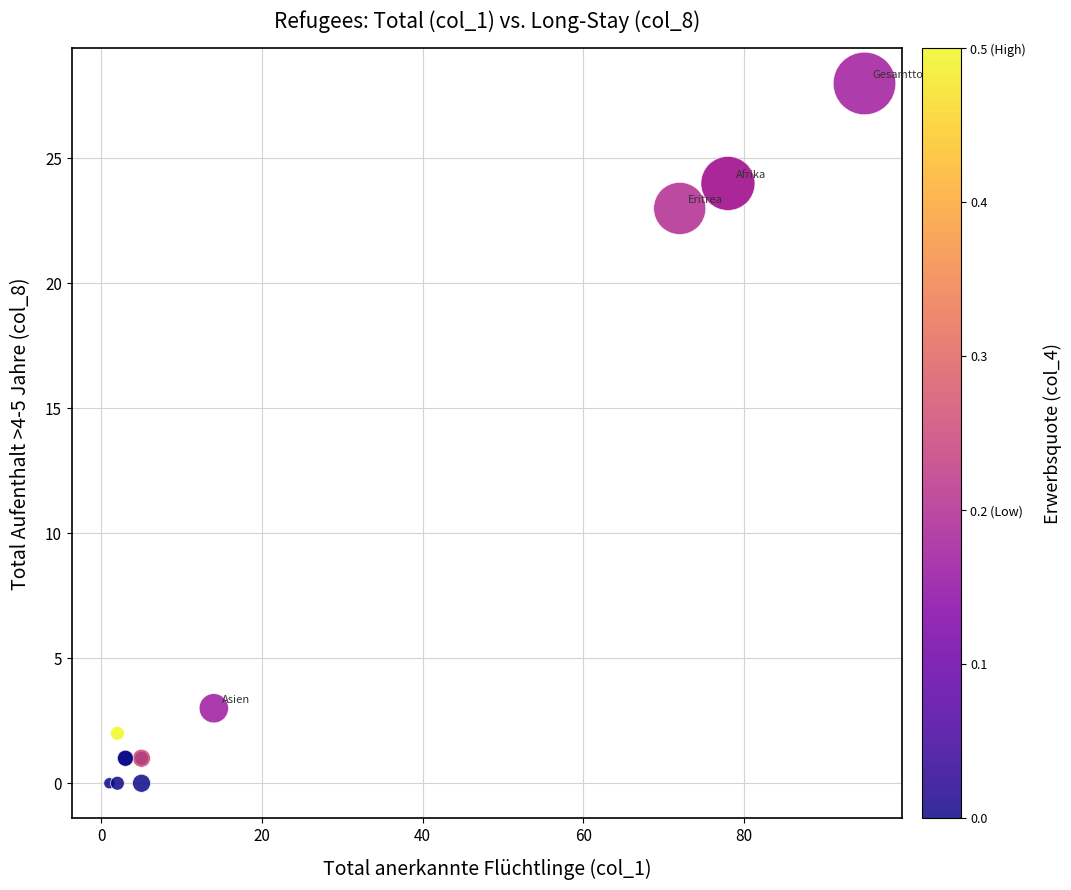

What Y value in the scatter plot is closest to 14?

23